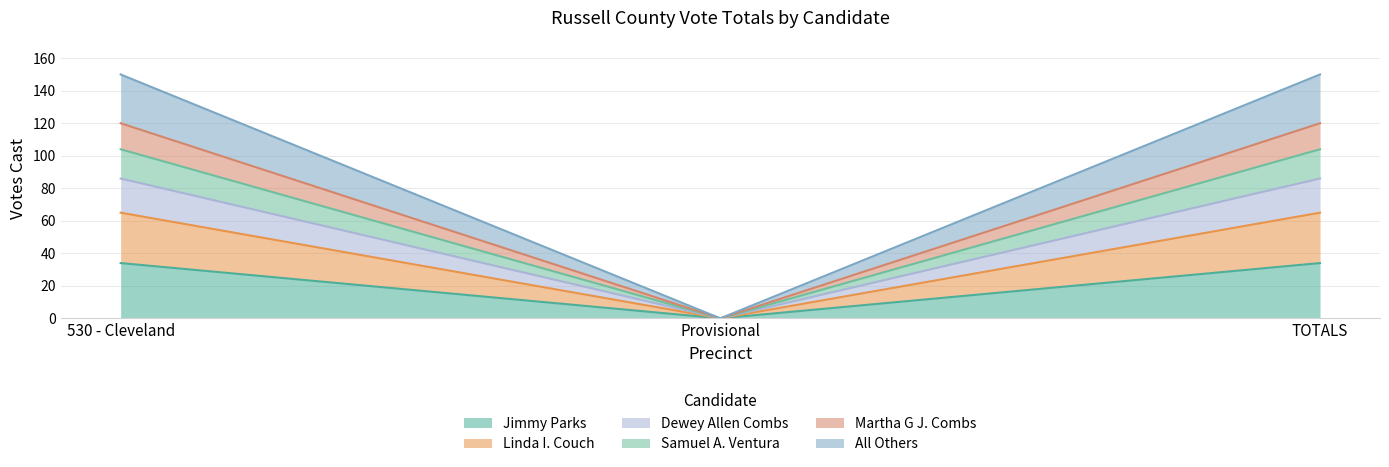

Reading left to right, what are the values for Jimmy Parks?

530 - Cleveland=34	Provisional=0	TOTALS=34